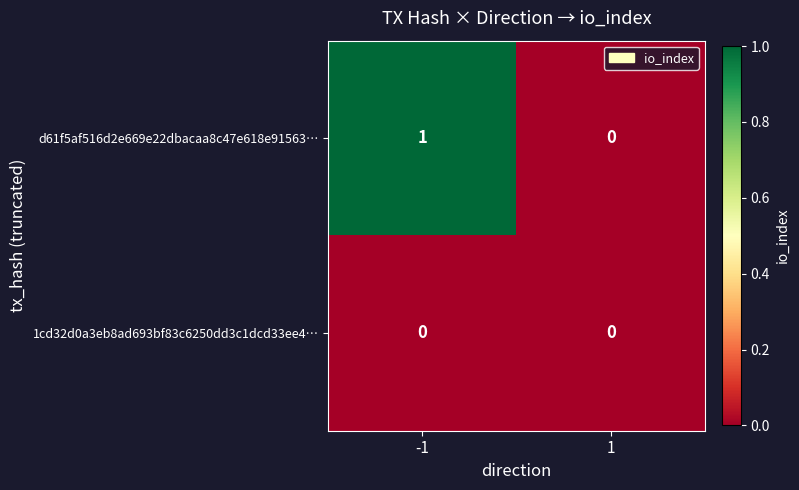

How many categories are shown in the chart?

2